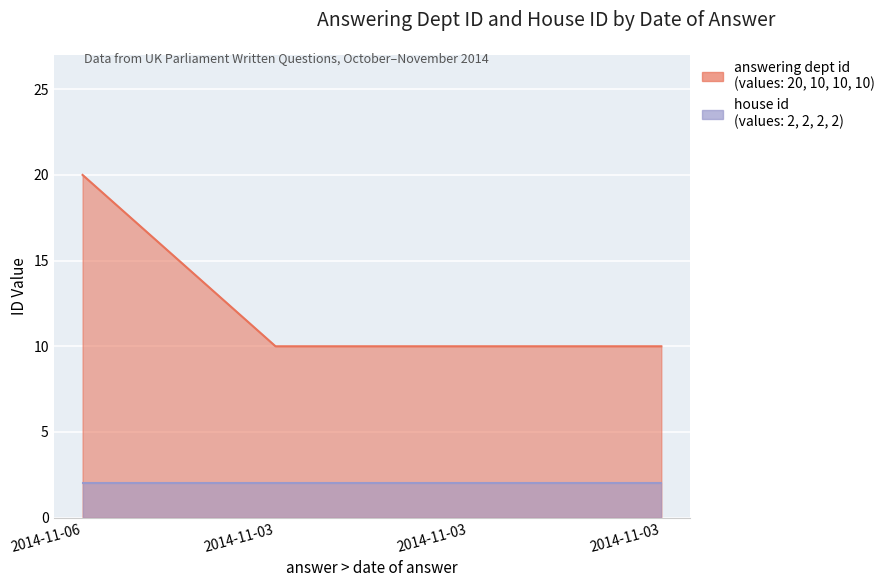

List the labels in order of value, smallest first.

2014-11-03, 2014-11-03, 2014-11-03, 2014-11-06